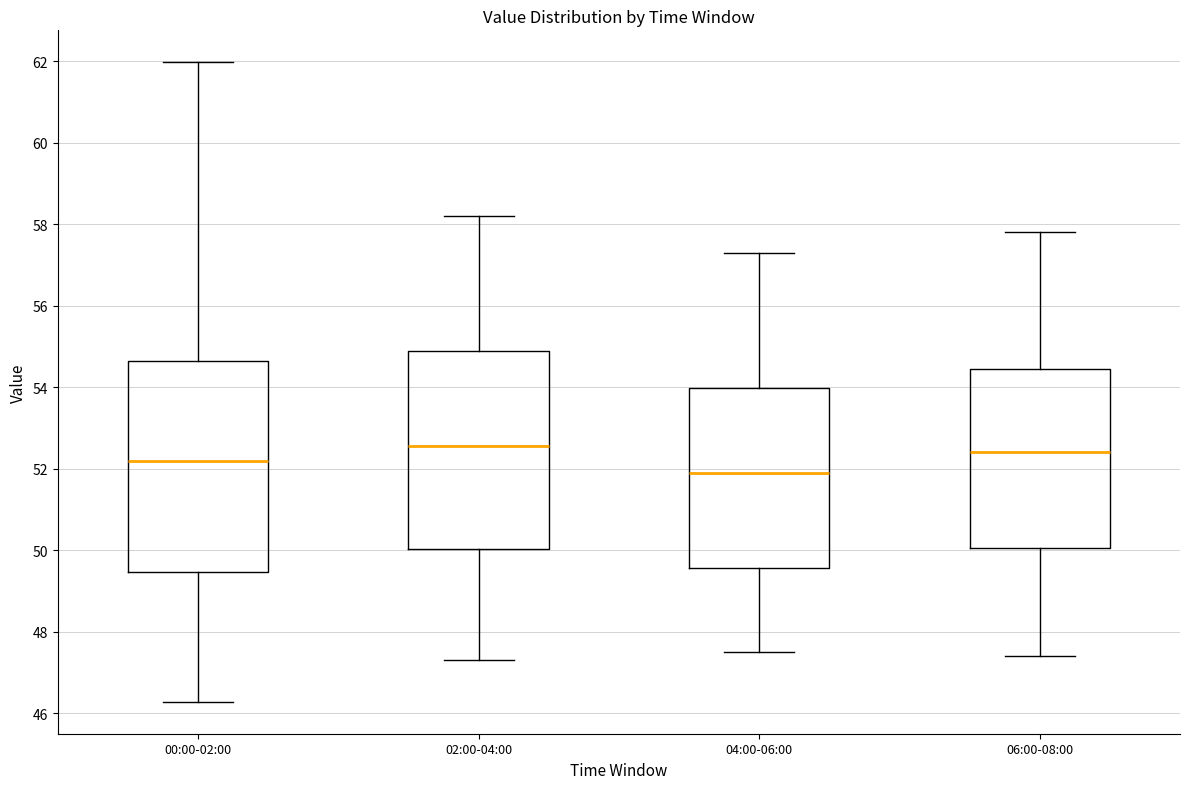

Where is the upper edge of the box for 06:00-08:00 on the y-axis? The values are not printed on the chart, so give them approximately, as read against the axis.

54.4